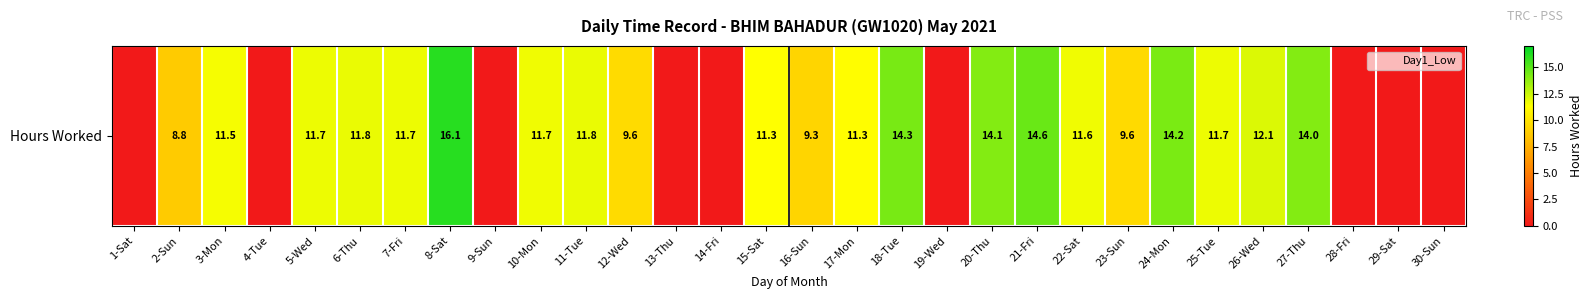

Reading right to left, list all the values displayed in this chart.

30-Sun=0.0	29-Sat=0.0	28-Fri=0.0	27-Thu=14.0	26-Wed=12.1	25-Tue=11.7	24-Mon=14.2	23-Sun=9.6	22-Sat=11.6	21-Fri=14.6	20-Thu=14.1	19-Wed=0.0	18-Tue=14.3	17-Mon=11.3	16-Sun=9.3	15-Sat=11.3	14-Fri=0.0	13-Thu=0.0	12-Wed=9.6	11-Tue=11.8	10-Mon=11.7	9-Sun=0.0	8-Sat=16.1	7-Fri=11.7	6-Thu=11.8	5-Wed=11.7	4-Tue=0.0	3-Mon=11.5	2-Sun=8.8	1-Sat=0.0